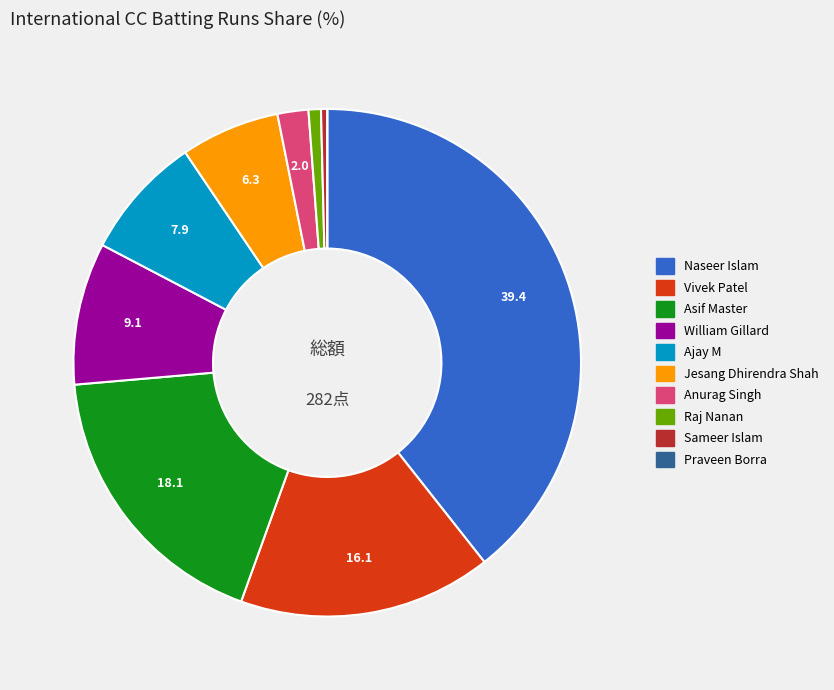

What is the ratio of the value at Ajay M to the value at Asif Master?

0.4